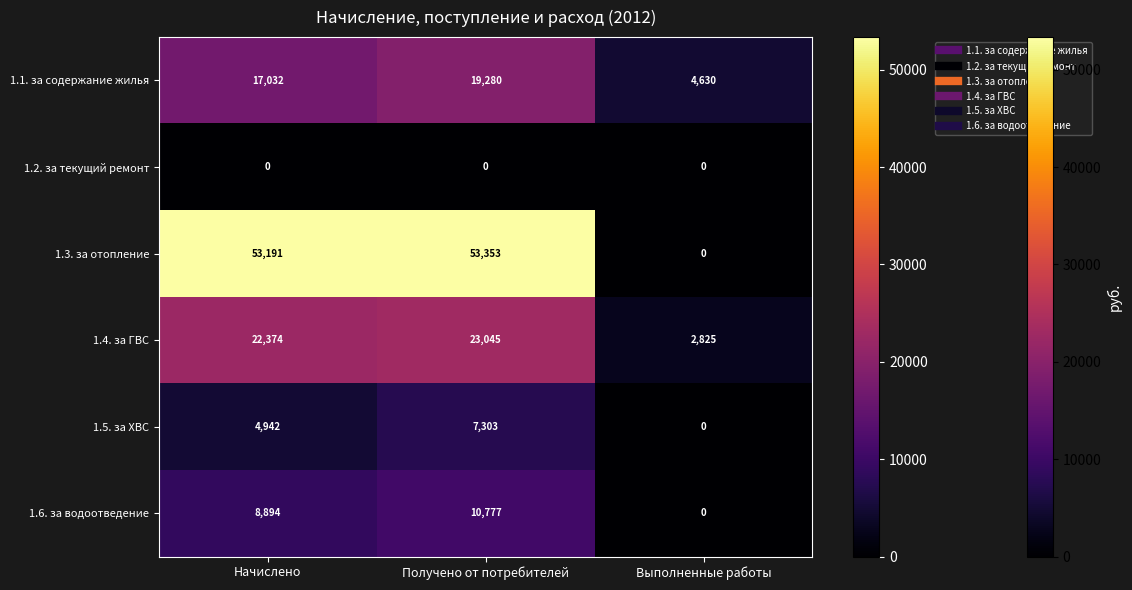

What is the sum of the 1.5. за ХВС values at Начислено and Выполненные работы?

4942